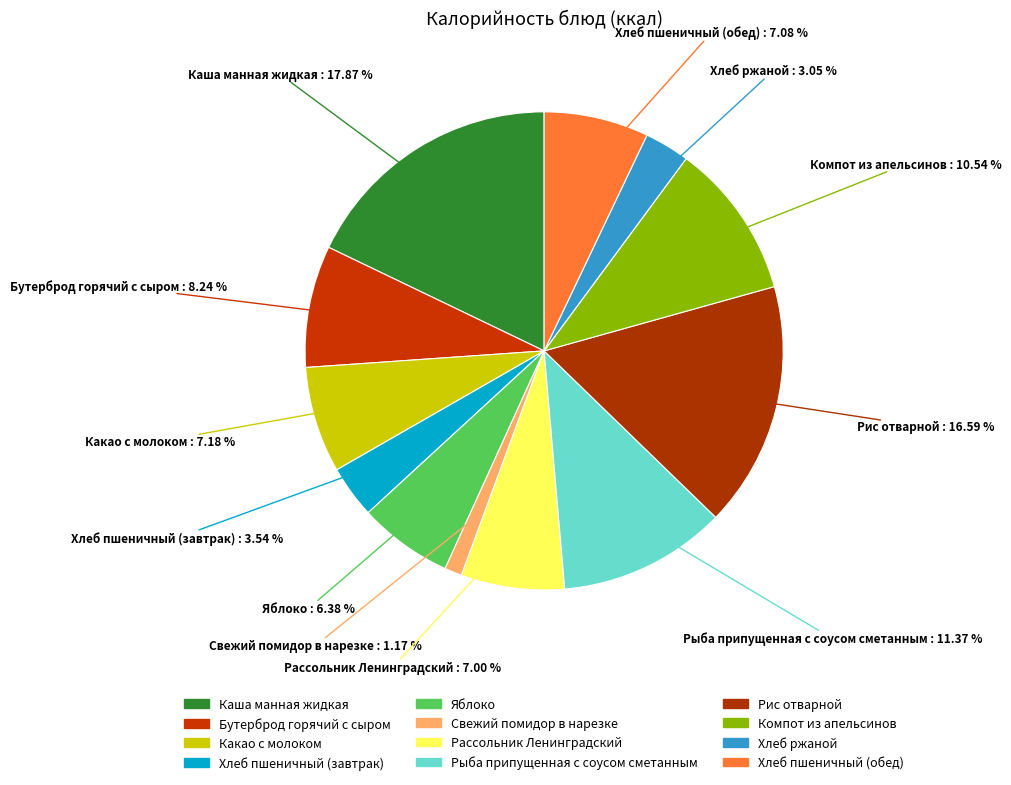

Is the sum of Компот из апельсинов and Хлеб пшеничный (завтрак) greater than half?

No